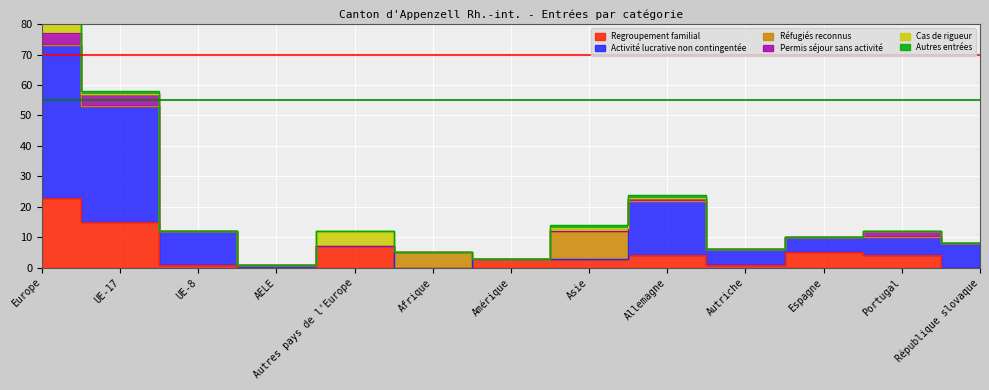

List the labels in order of Permis séjour sans activité value, largest first.

Europe, UE-17, Portugal, Allemagne, UE-8, AELE, Autres pays de l'Europe, Afrique, Amérique, Asie, Autriche, Espagne, République slovaque